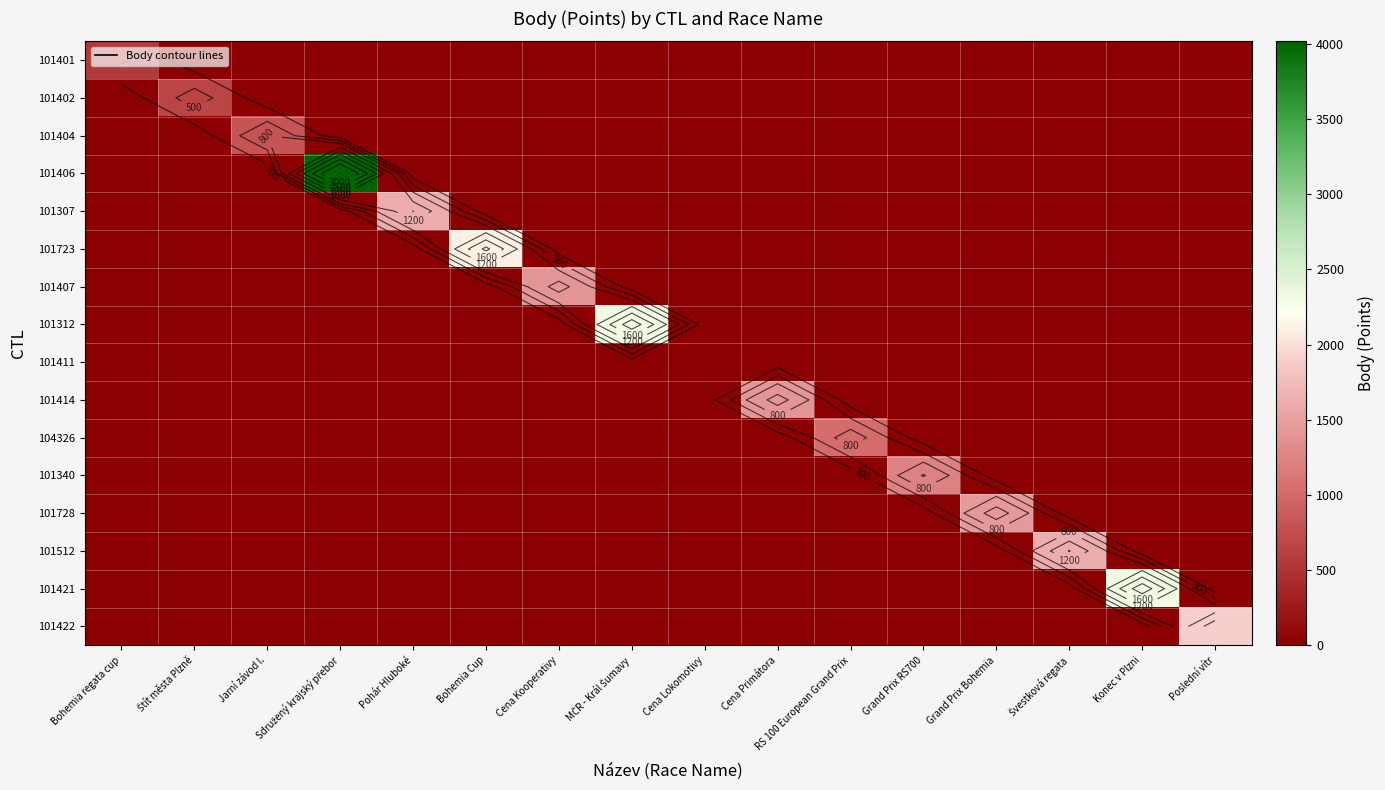

Which series has the largest range (max minus min)?

101406